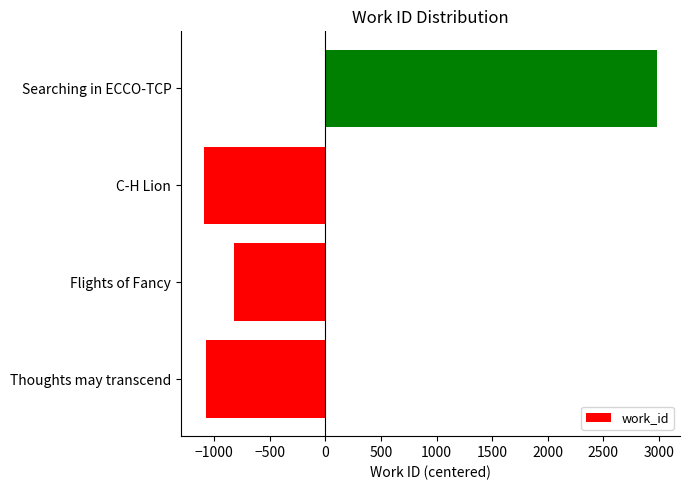

What is the change in value from C-H Lion to Searching in ECCO-TCP?

+4081.0